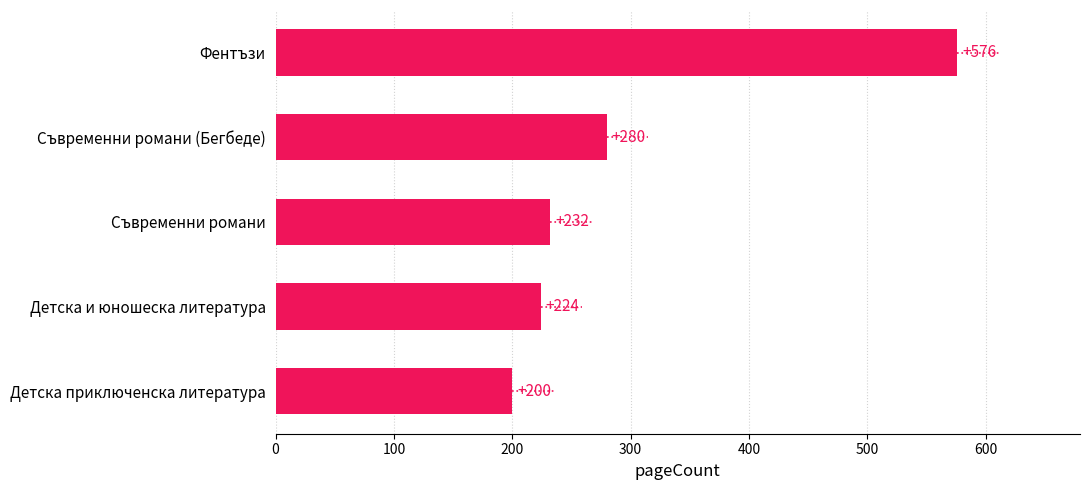

What is the greatest value displayed?

576